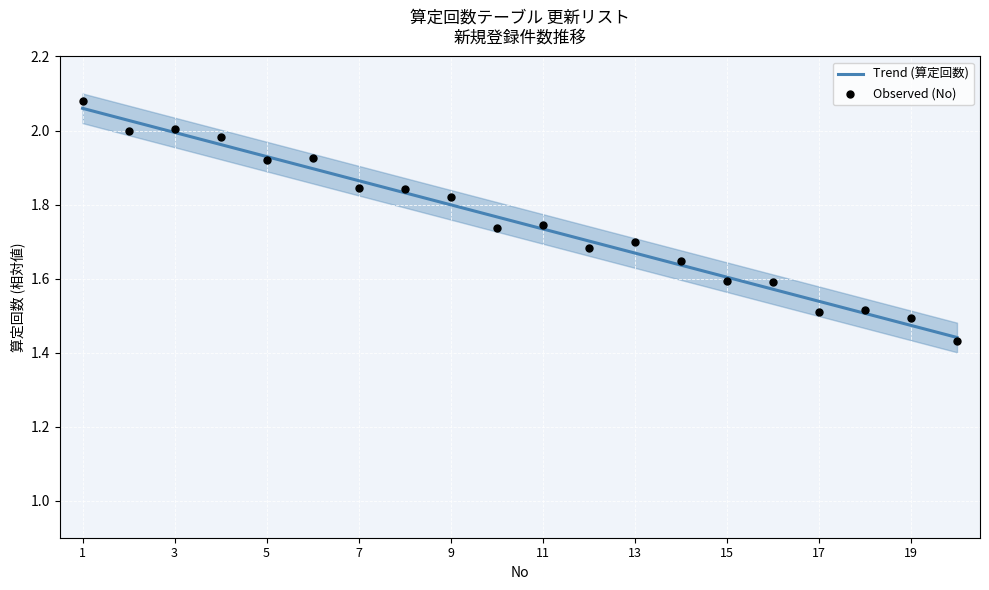

True or false: Trend (算定回数) has a value of 0.8 at 7.

False